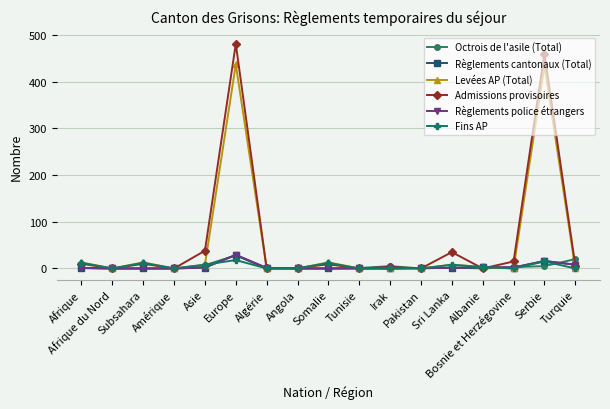

Does the chart have visible grid lines?

Yes